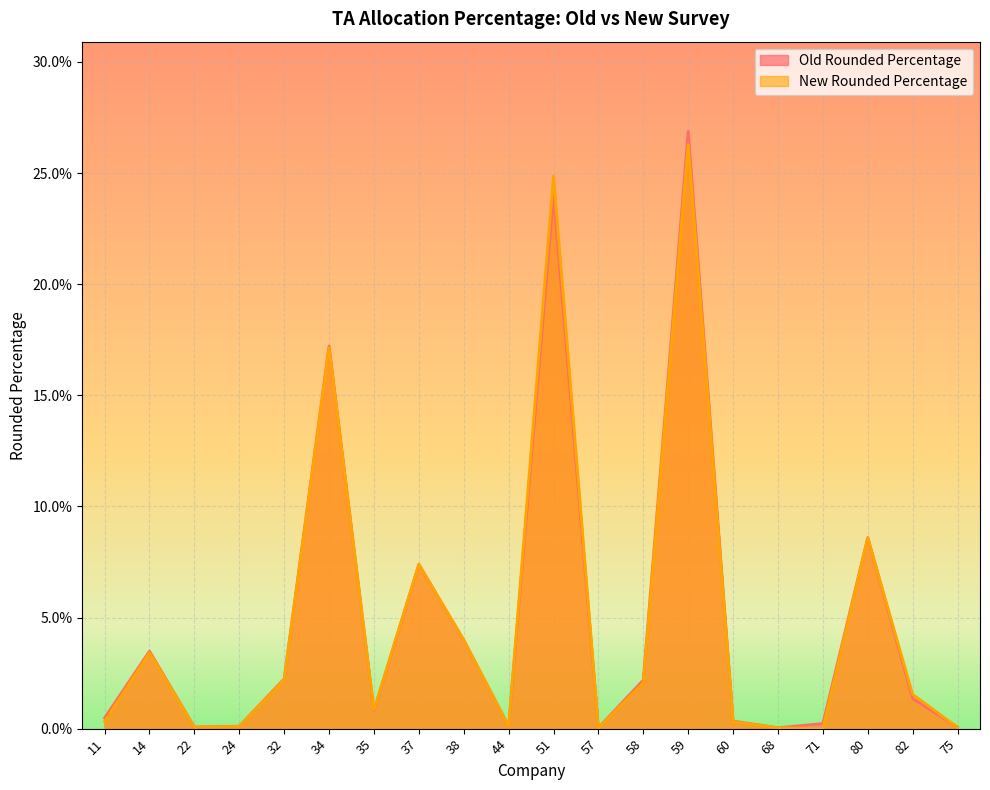

How many data points does each series have?

20